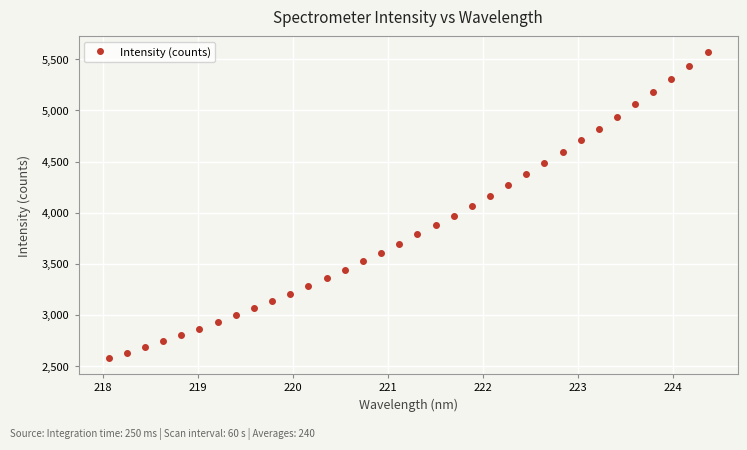

What is the difference between the maximum and minimum values?

2999.0